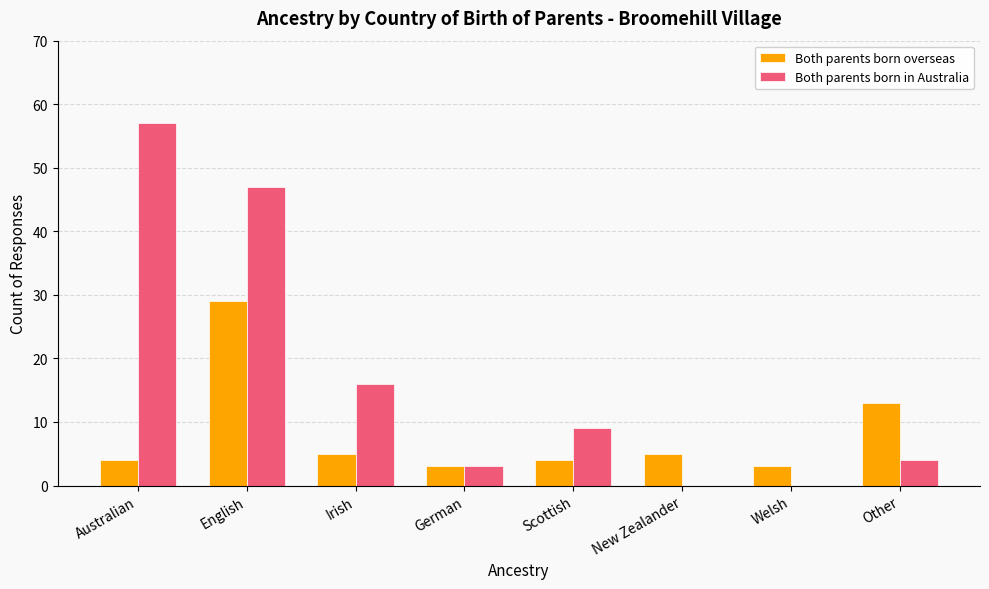

Reading left to right, extract all data points from this chart.

Both parents born overseas: 4	29	5	3	4	5	3	13
Both parents born in Australia: 57	47	16	3	9	0	0	4